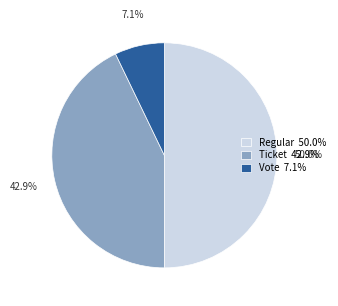

Count the number of slices in the pie.

3